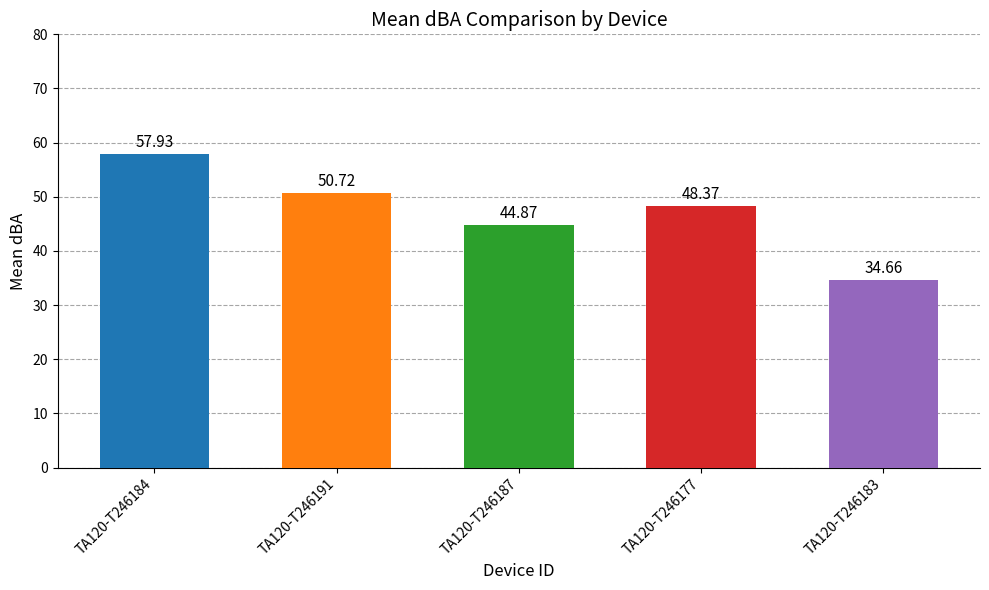

What is the label of the 1st bar from the left?

TA120-T246184